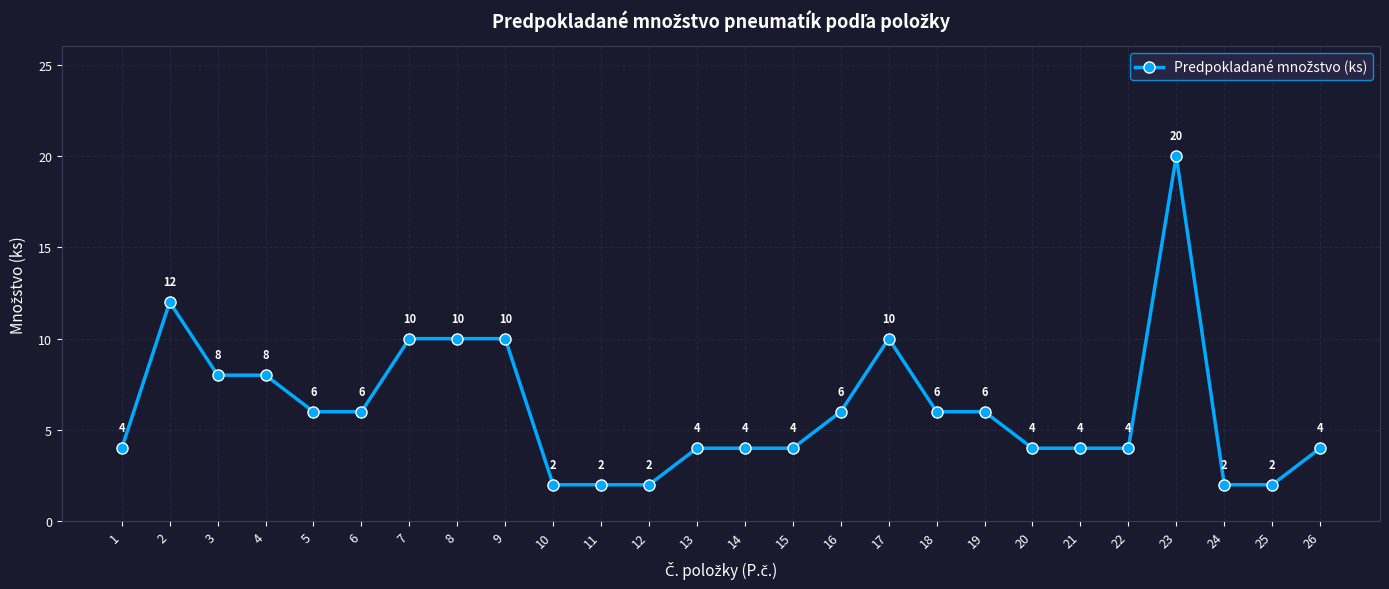

What is the maximum value shown in the chart?

20